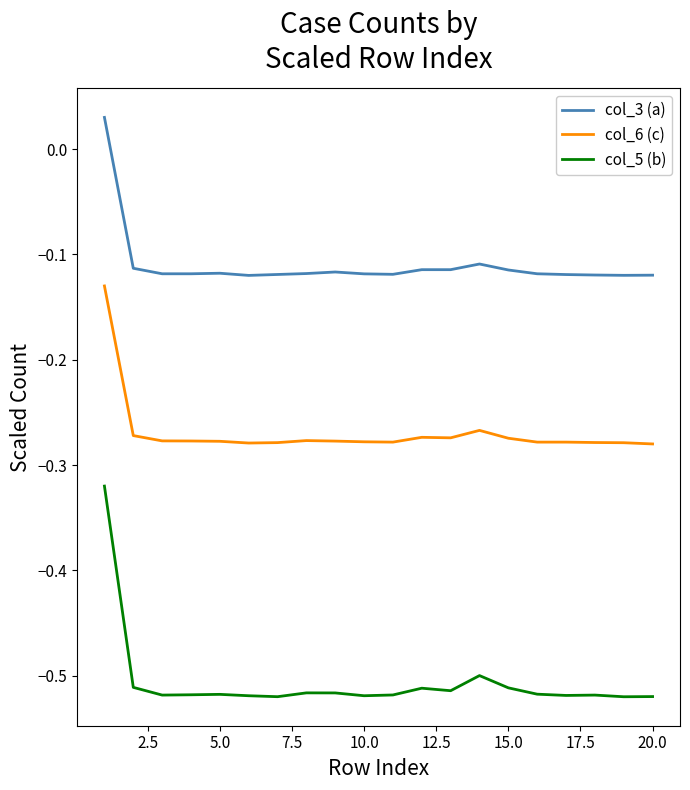

Which series has the largest range (max minus min)?

col_5 (b)